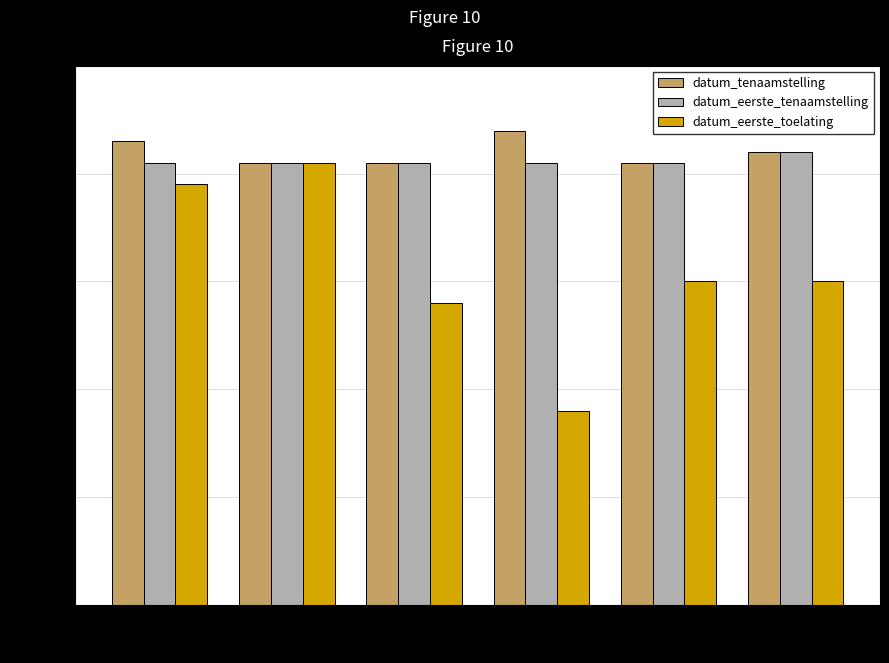

How many bars are there in each group?

3